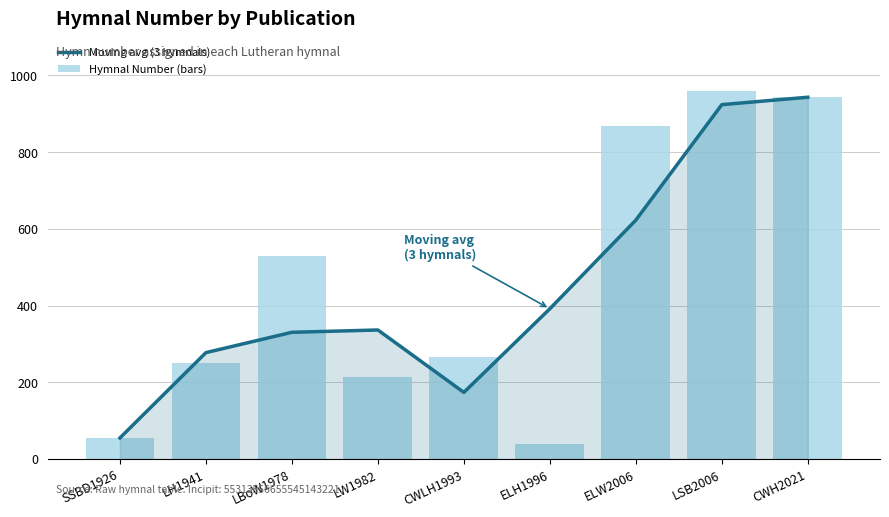

List the series in order of their peak value, lowest first.

Moving avg (3 hymnals), Hymnal Number (bars)